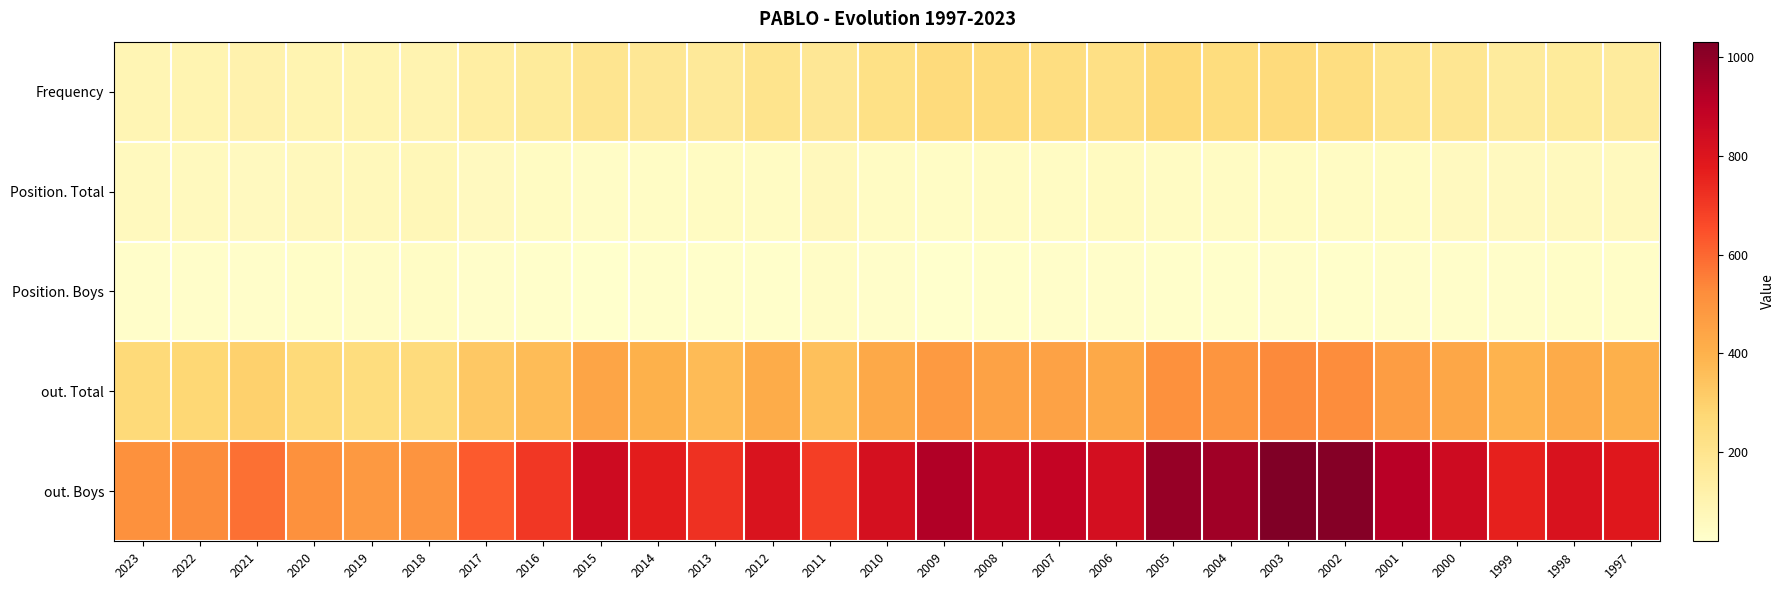

Reading right to left, transcribe all the data shown in this chart.

Frequency: 1997=154	1998=159	1999=156	2000=186	2001=203	2002=238	2003=255	2004=248	2005=262	2006=225	2007=239	2008=249	2009=254	2010=223	2011=180	2012=202	2013=167	2014=181	2015=195	2016=159	2017=137	2018=102	2019=95	2020=95	2021=109	2022=97	2023=89
Position. Total: 1997=61	1998=59	1999=58	2000=56	2001=49	2002=46	2003=47	2004=46	2005=45	2006=54	2007=46	2008=46	2009=39	2010=45	2011=64	2012=43	2013=50	2014=42	2015=38	2016=48	2017=55	2018=75	2019=69	2020=64	2021=57	2022=59	2023=59
Position. Boys: 1997=33	1998=31	1999=30	2000=30	2001=28	2002=26	2003=27	2004=26	2005=26	2006=30	2007=27	2008=26	2009=22	2010=27	2011=37	2012=24	2013=26	2014=23	2015=19	2016=24	2017=27	2018=39	2019=35	2020=32	2021=29	2022=30	2023=29
out. Total: 1997=406	1998=422	1999=391	2000=438	2001=469	2002=524	2003=532	2004=495	2005=510	2006=430	2007=452	2008=451	2009=481	2010=427	2011=354	2012=416	2013=370	2014=402	2015=439	2016=364	2017=324	2018=254	2019=247	2020=261	2021=298	2022=274	2023=262
out. Boys: 1997=787	1998=811	1999=762	2000=849	2001=911	2002=1018	2003=1032	2004=962	2005=983	2006=830	2007=879	2008=873	2009=926	2010=824	2011=690	2012=809	2013=721	2014=773	2015=847	2016=707	2017=626	2018=498	2019=484	2020=510	2021=581	2022=527	2023=510